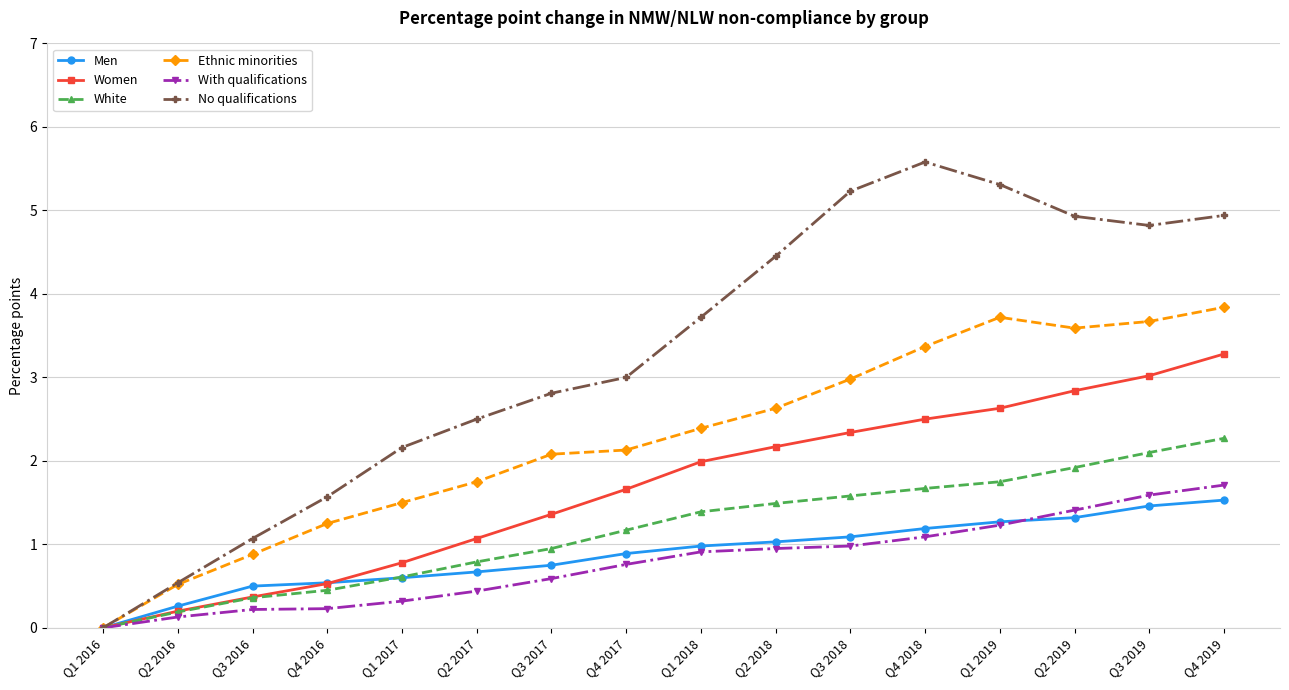

True or false: With qualifications and Men intersect in this chart.

True